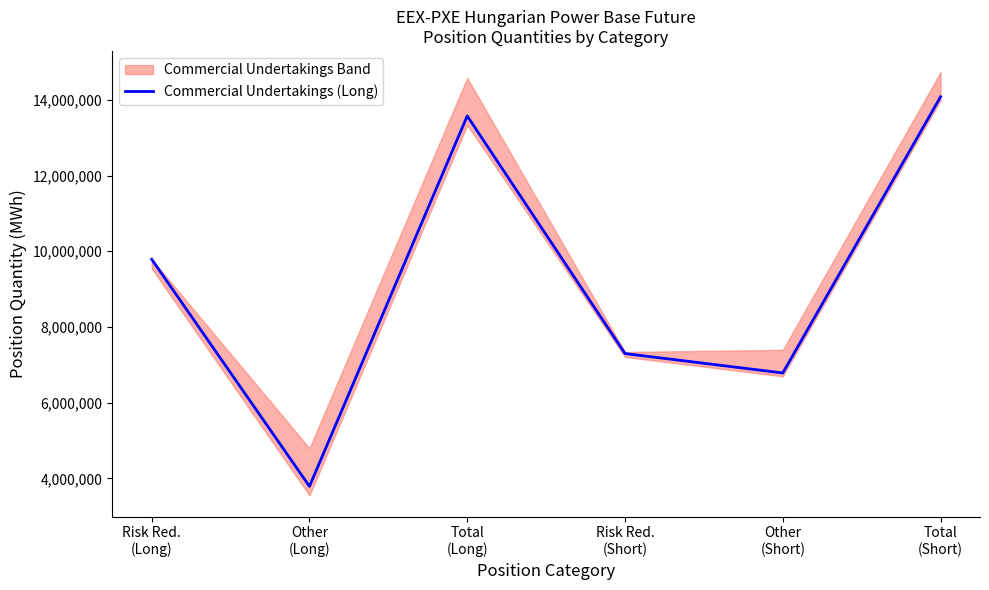

Which label corresponds to the largest value in the chart?

Total
(Short)